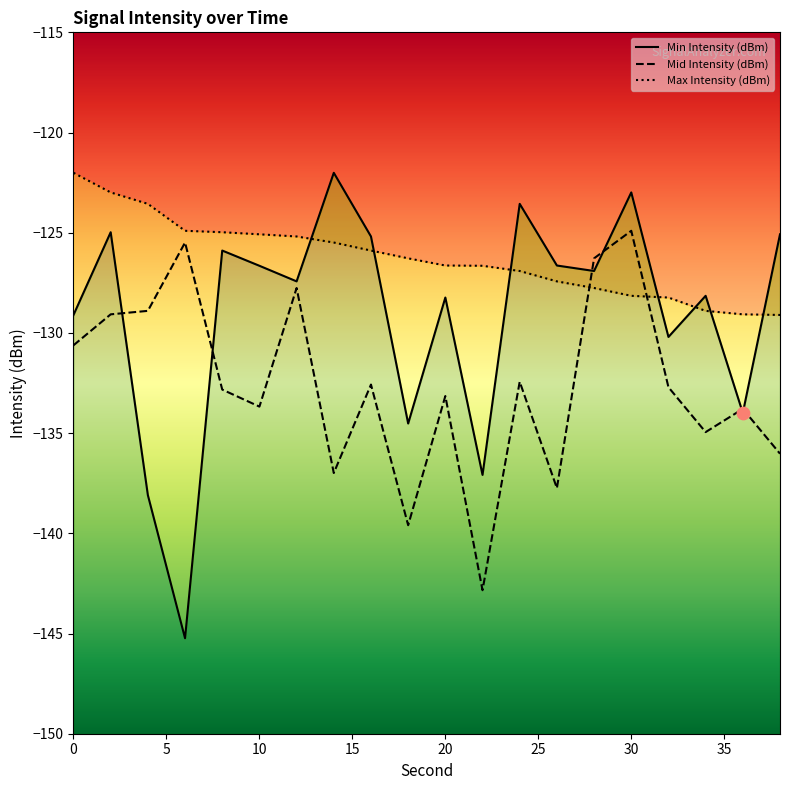

At how many categories does at least one series exceed -125?

8